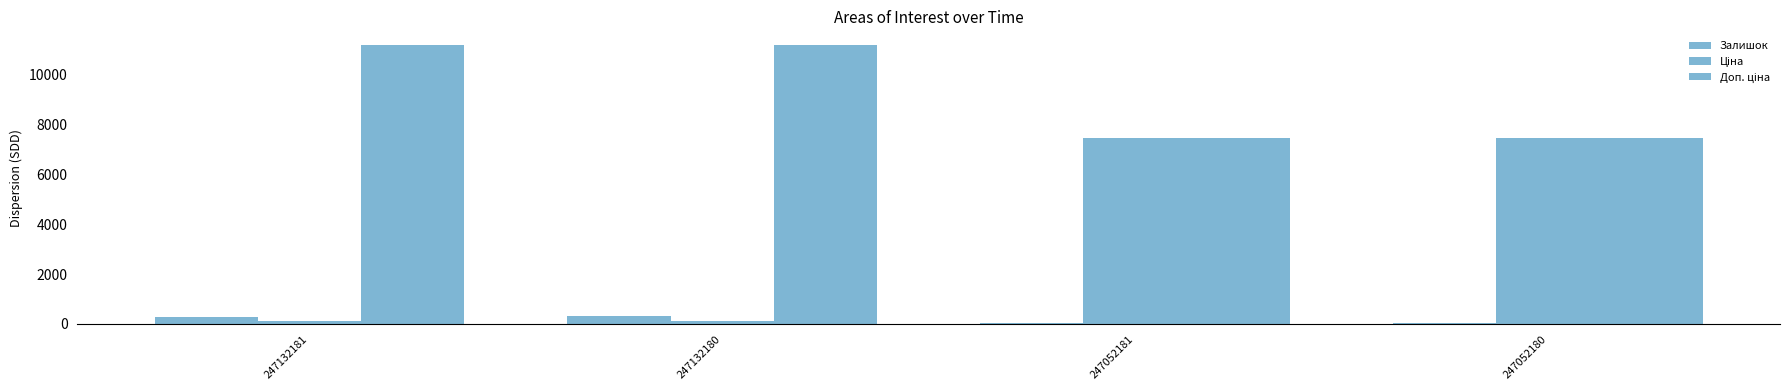

Is the value of Залишок at 247132180 greater than the value of Доп. ціна at 247132180?

No